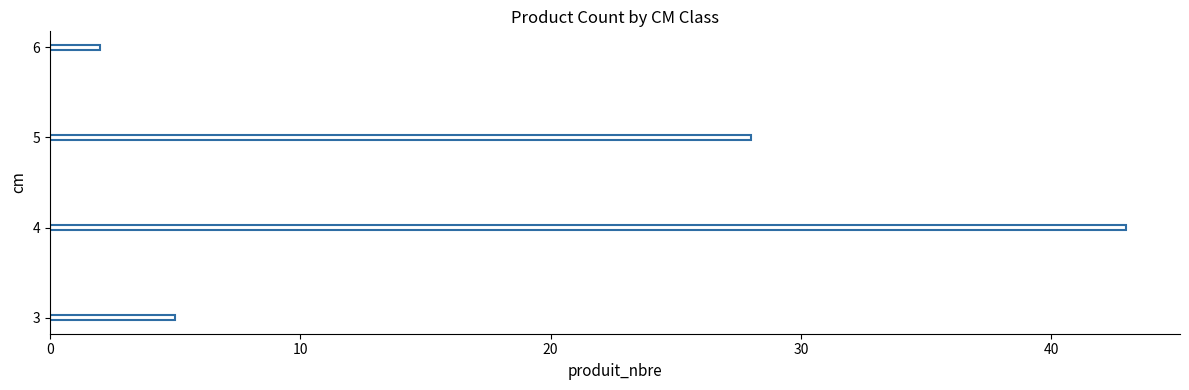

What is the ratio of the value at 4 to the value at 5?

1.5